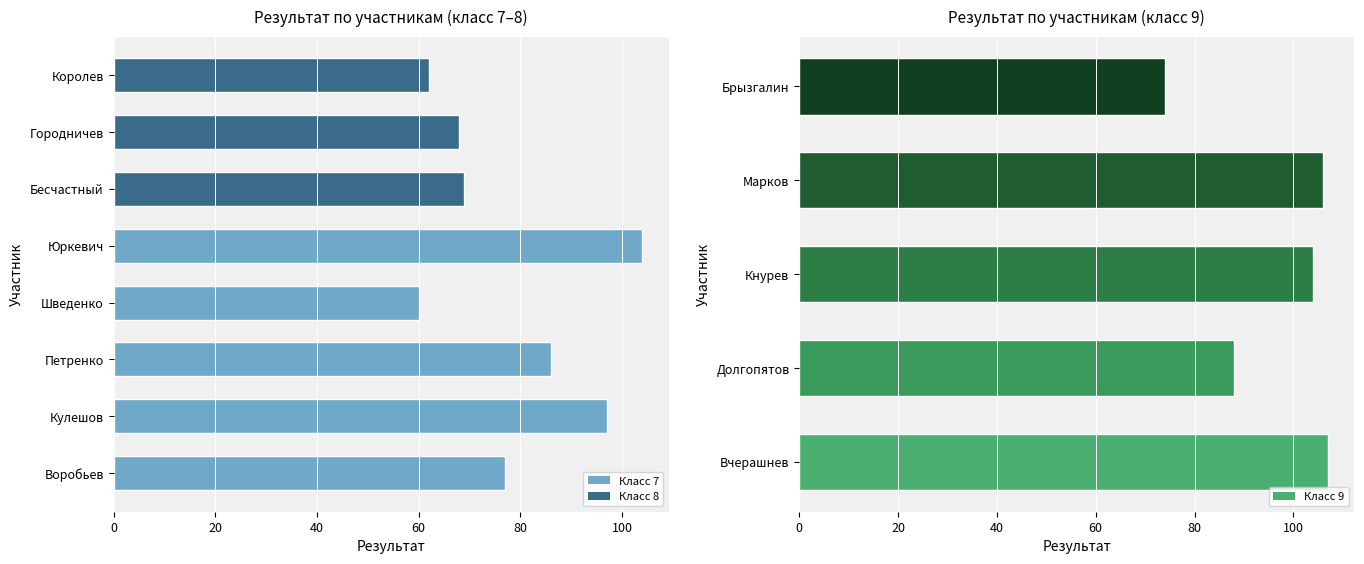

True or false: the data shows 74 at Брызгалин.

True